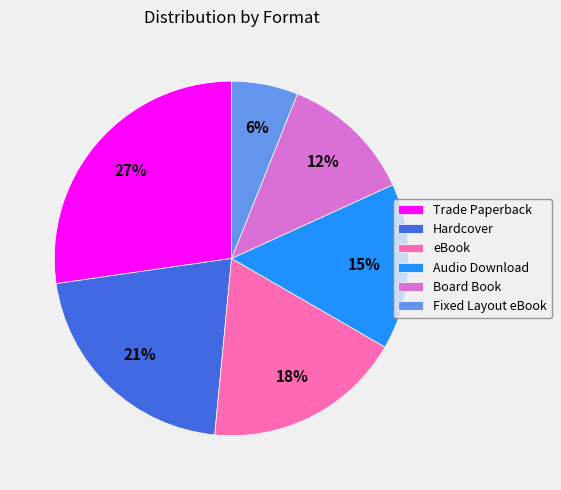

To the nearest percent, what percentage of the pie is Trade Paperback?

27%